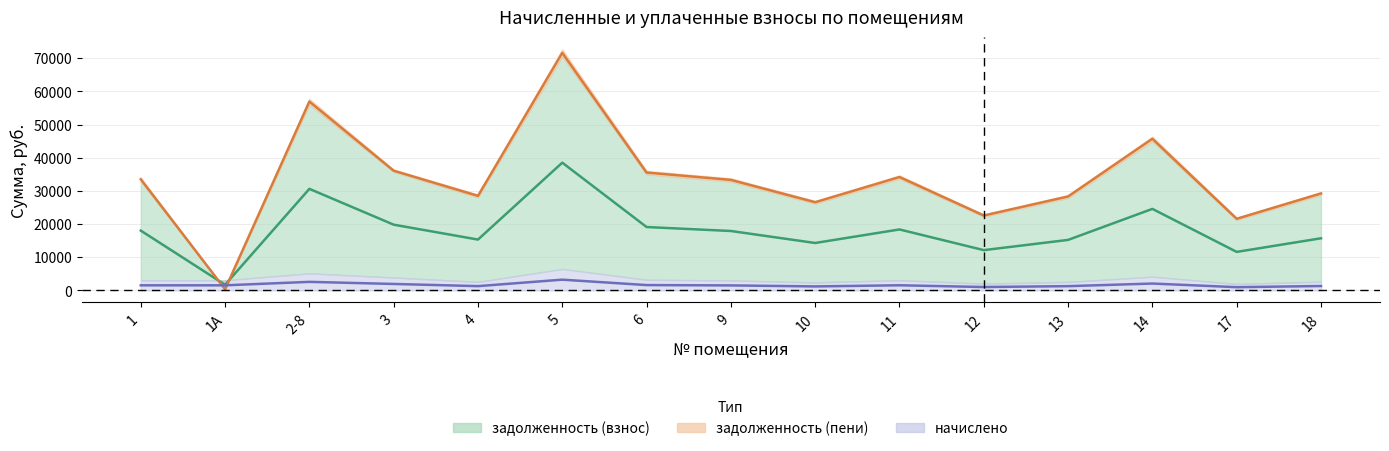

True or false: начислено has a value of 1688.3 at 17.

False